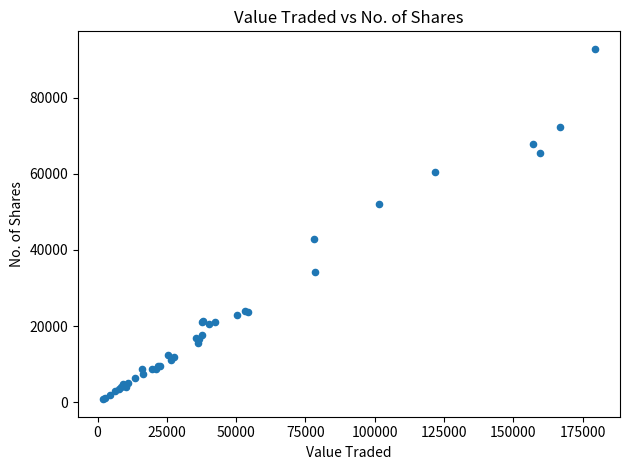

What Y value in the scatter plot is closest to 46804?

42920